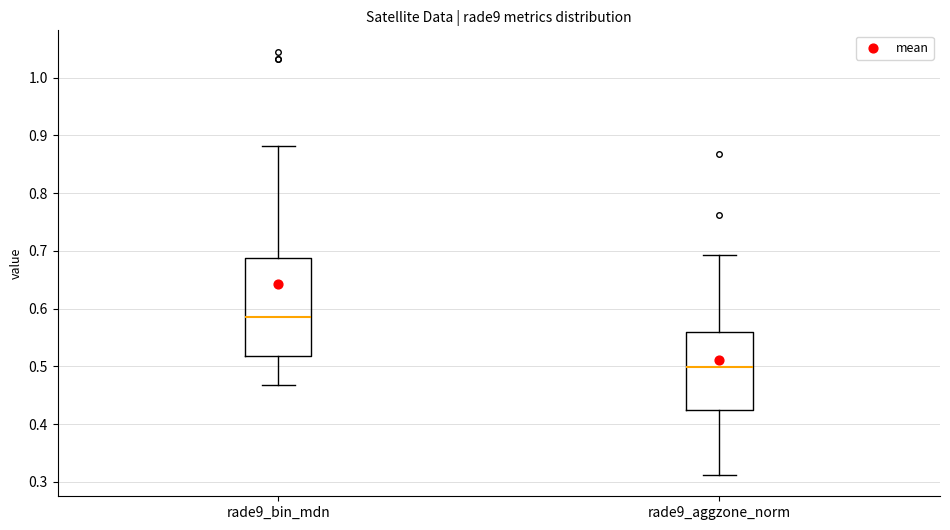

Reading left to right, transcribe this box plot: for each box, give where its median line is, the range the box spans, and where its two whiskers end, as read against the y-axis. The values are not printed on the chart, so give them approximately, as read against the axis.

rade9_bin_mdn: median 0.58, box 0.52 to 0.69, whiskers 0.47 to 0.88
rade9_aggzone_norm: median 0.50, box 0.42 to 0.56, whiskers 0.31 to 0.69